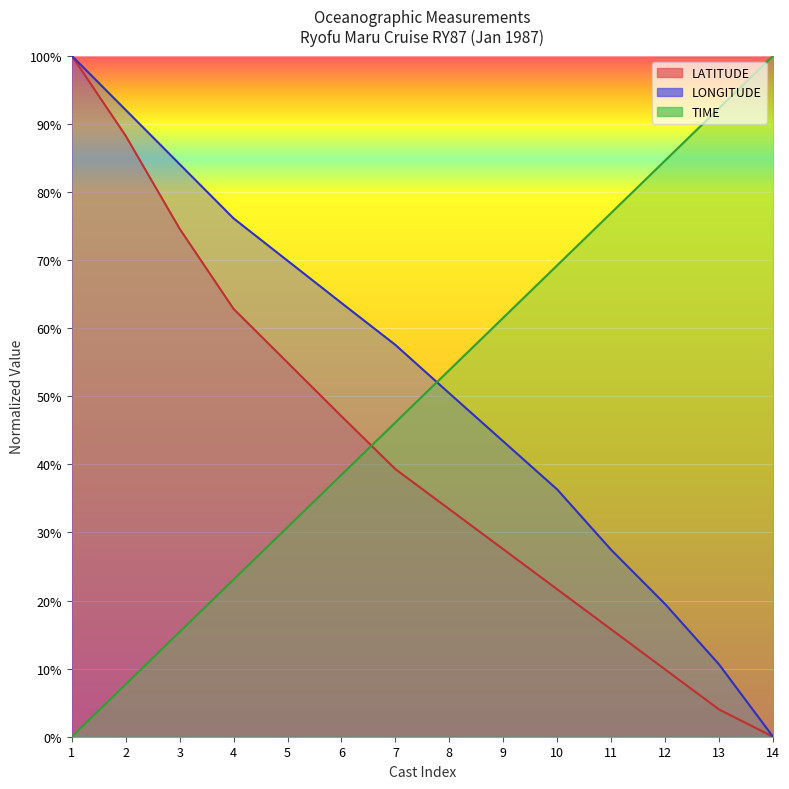

Rank the categories by LONGITUDE value from lowest to highest.

14, 13, 12, 11, 10, 9, 8, 7, 6, 5, 4, 3, 2, 1